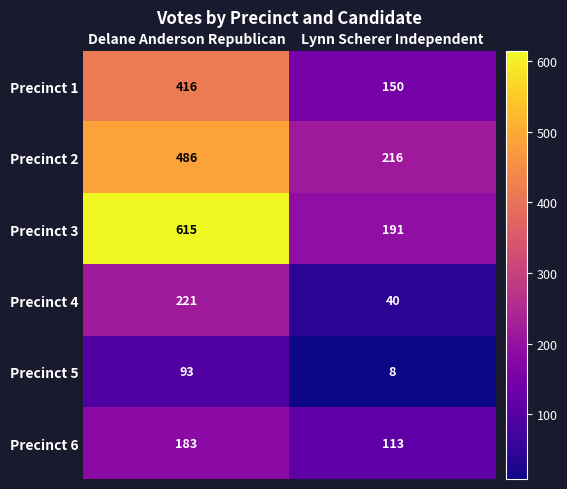

What is the difference between the Precinct 4 values at Delane Anderson Republican and Lynn Scherer Independent?

181